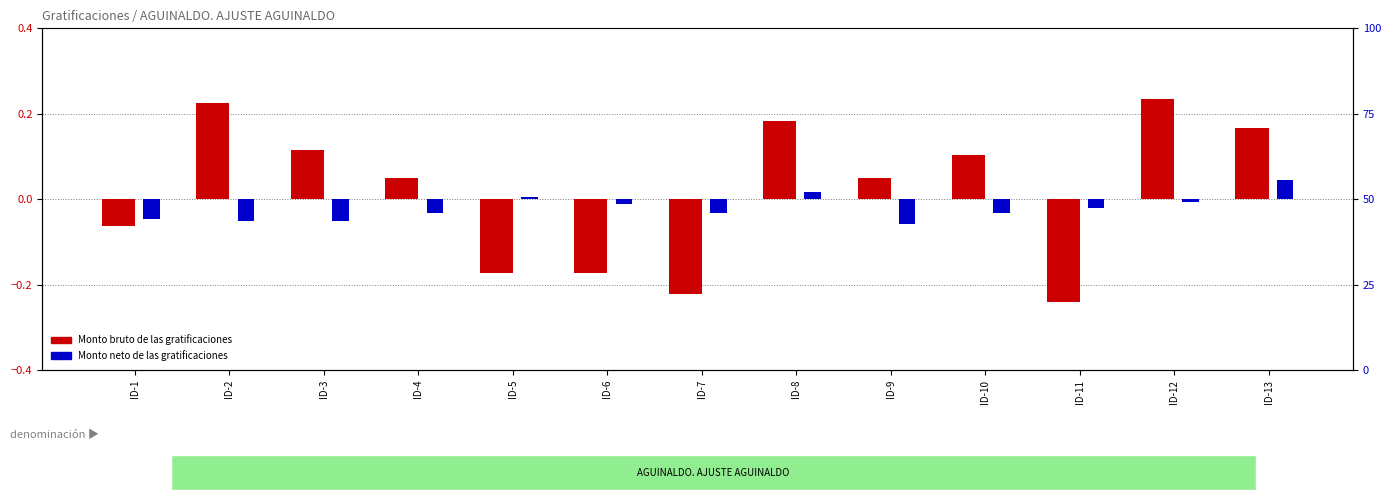

Reading left to right, list all the values displayed in this chart.

Monto bruto de las gratificaciones: -0.1	0.2	0.1	0.0	-0.2	-0.2	-0.2	0.2	0.1	0.1	-0.2	0.2	0.2
Monto neto de las gratificaciones: -0.0	-0.1	-0.1	-0.0	0.0	-0.0	-0.0	0.0	-0.1	-0.0	-0.0	-0.0	0.0